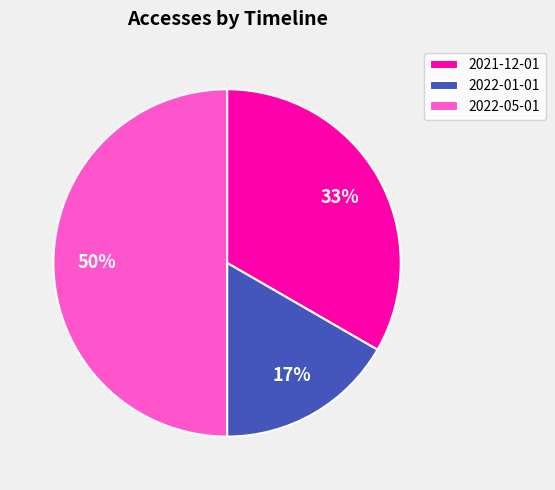

Rank the categories by value from lowest to highest.

2022-01-01, 2021-12-01, 2022-05-01